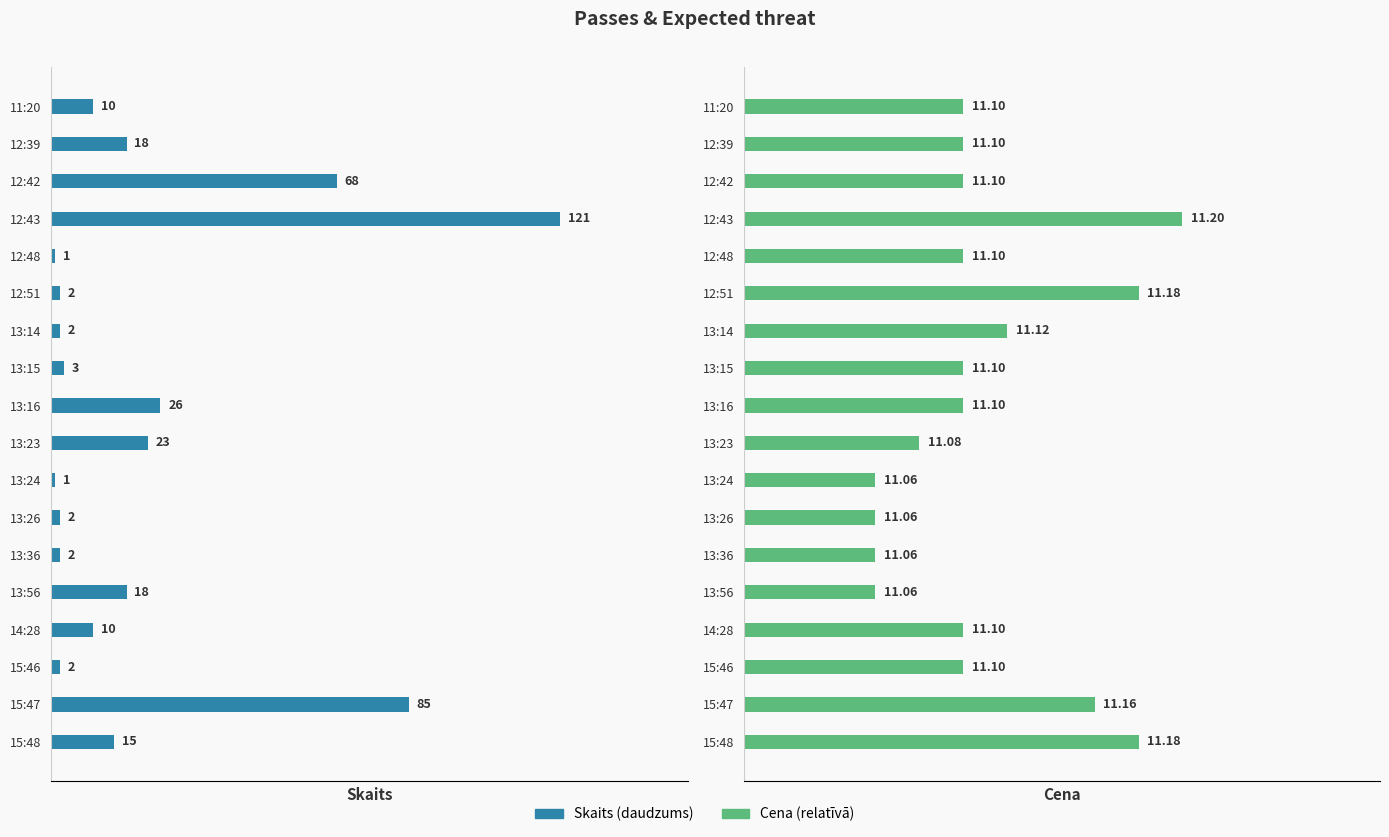

What is the difference between the highest and lowest values at 11:20?

9.9